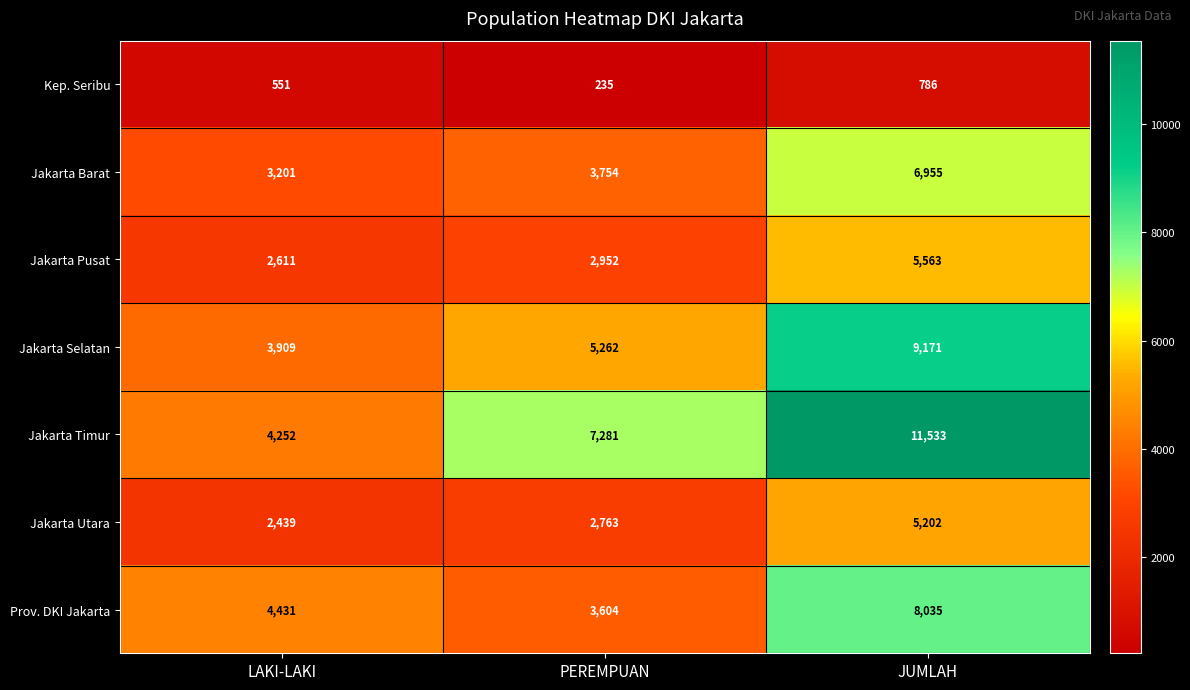

Reading left to right, what are all the values shown in this chart?

Kep. Seribu: LAKI-LAKI=551	PEREMPUAN=235	JUMLAH=786
Jakarta Barat: LAKI-LAKI=3201	PEREMPUAN=3754	JUMLAH=6955
Jakarta Pusat: LAKI-LAKI=2611	PEREMPUAN=2952	JUMLAH=5563
Jakarta Selatan: LAKI-LAKI=3909	PEREMPUAN=5262	JUMLAH=9171
Jakarta Timur: LAKI-LAKI=4252	PEREMPUAN=7281	JUMLAH=11533
Jakarta Utara: LAKI-LAKI=2439	PEREMPUAN=2763	JUMLAH=5202
Prov. DKI Jakarta: LAKI-LAKI=4431	PEREMPUAN=3604	JUMLAH=8035